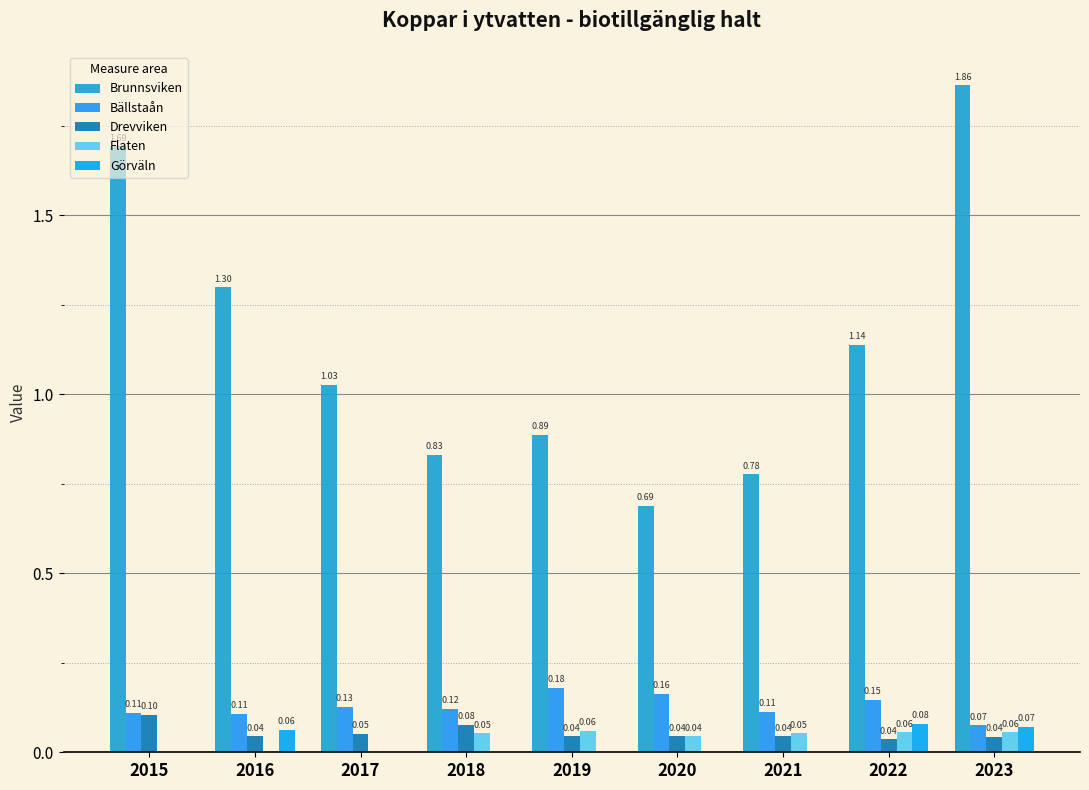

Rank the categories by Görväln value from highest to lowest.

2022, 2023, 2016, 2015, 2017, 2018, 2019, 2020, 2021